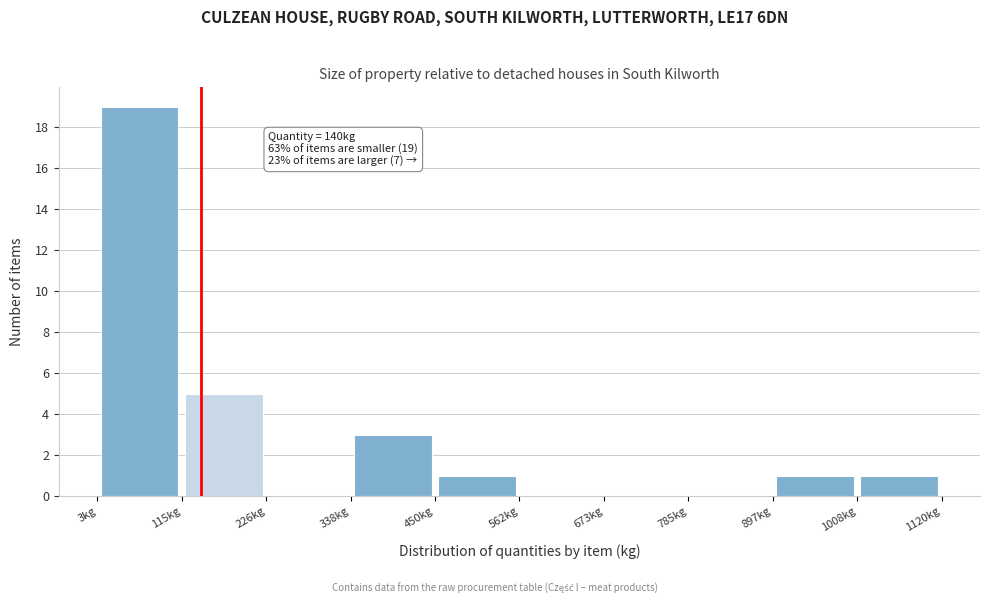

Over which range of the x-axis is the bar tallest?

0 to 120